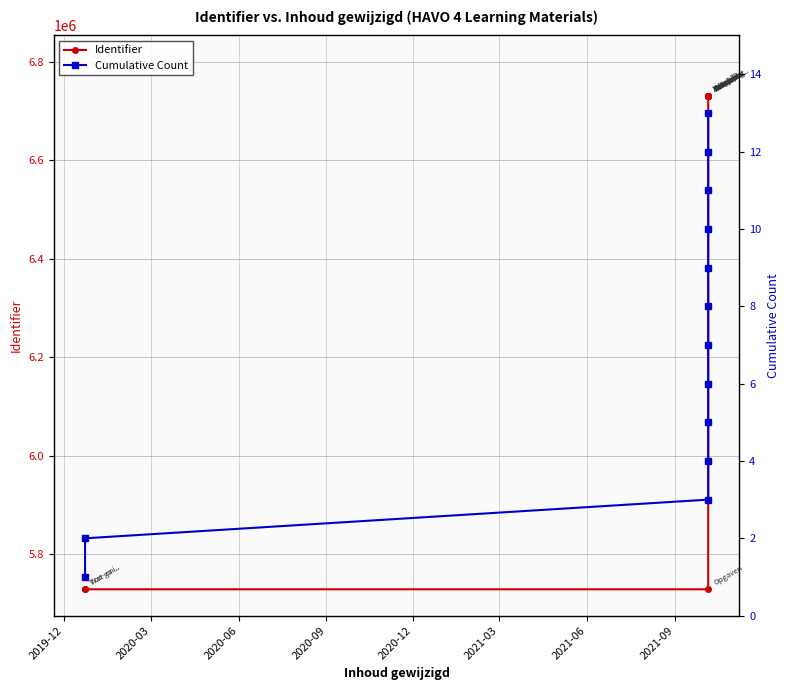

At which label does Identifier first exceed 6731499?

2021-09